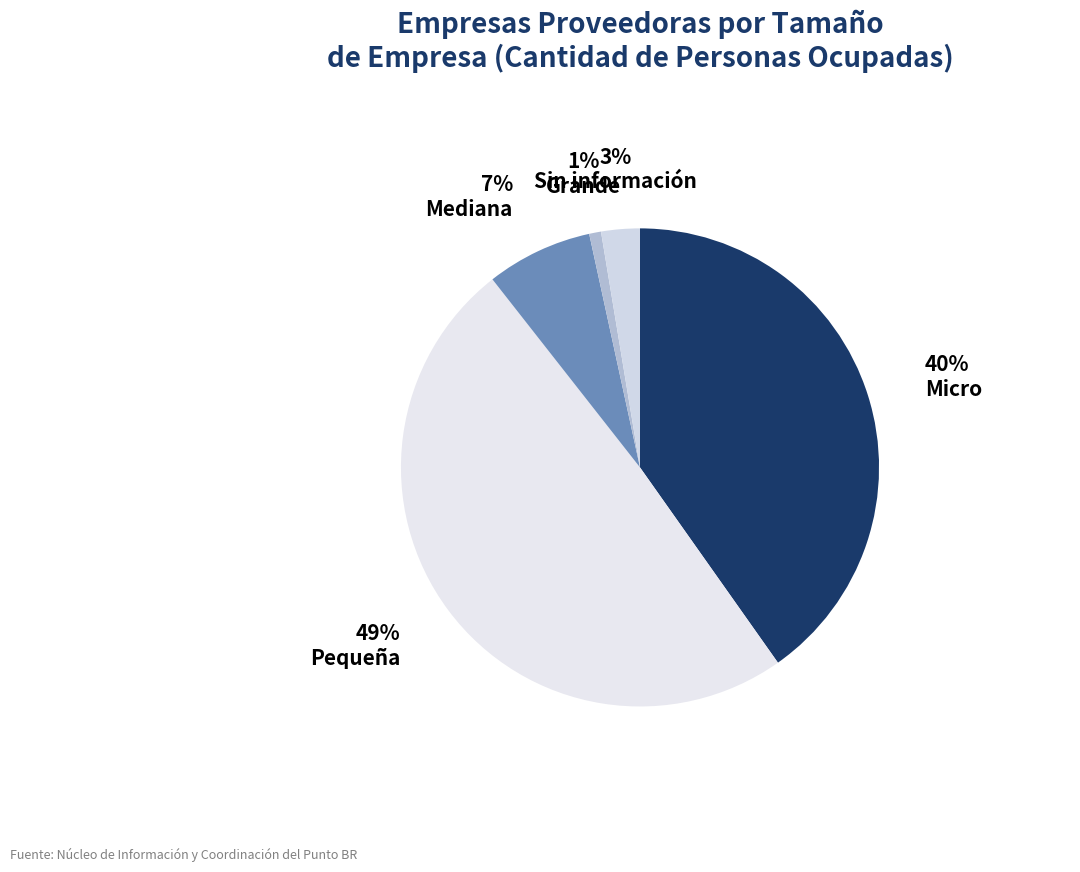

Which slice is the smallest?

Grande (Más de 250 personas ocupadas)